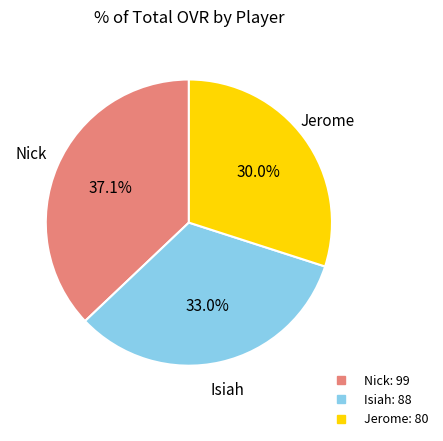

Is it true that Isiah is 33% of the pie?

True